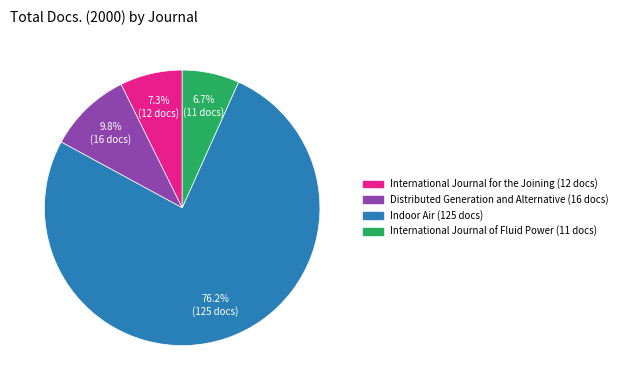

Is there a majority slice in this chart?

Yes